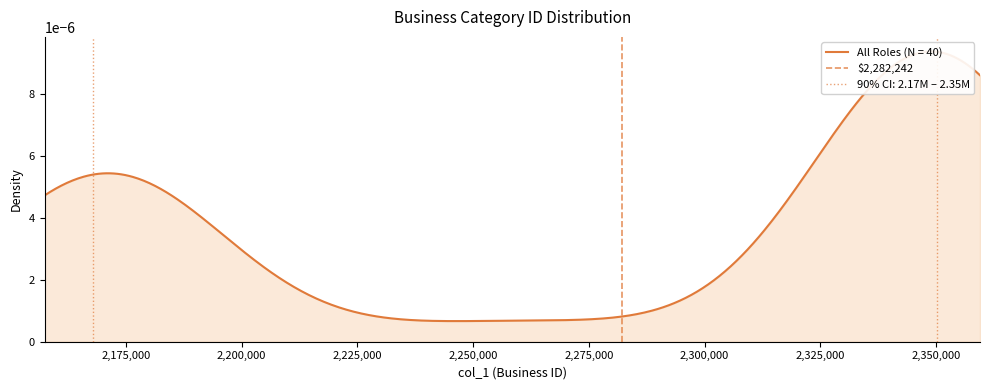

Does the chart have visible grid lines?

No